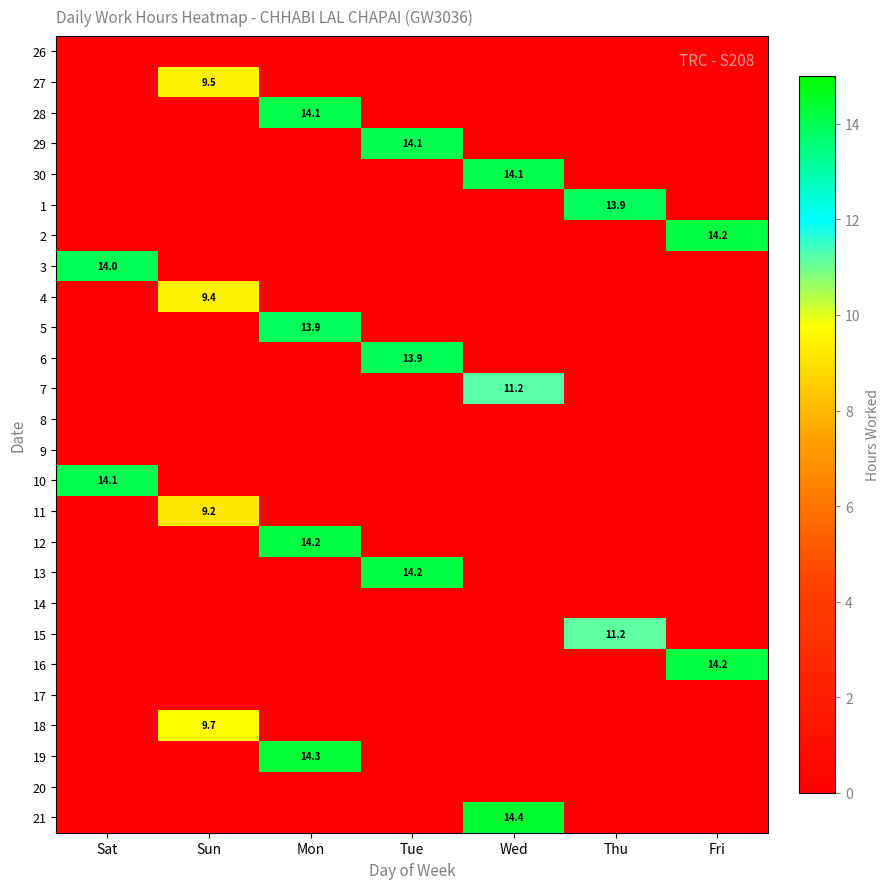

What is the average value of the 12 series?

2.0